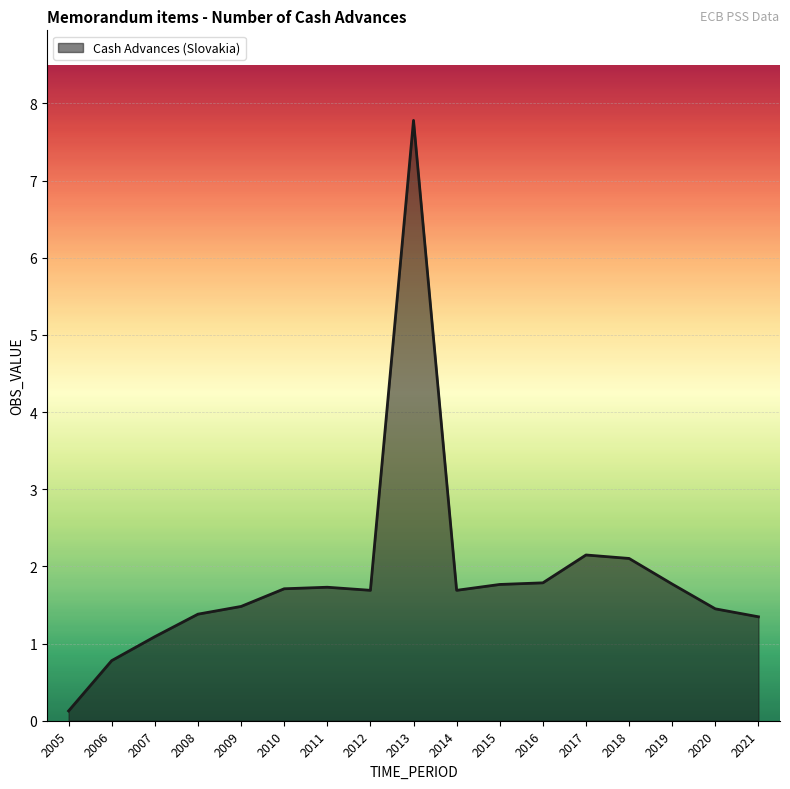

Approximately how many times larger is the value at 2014 compared to 2020?

1.2